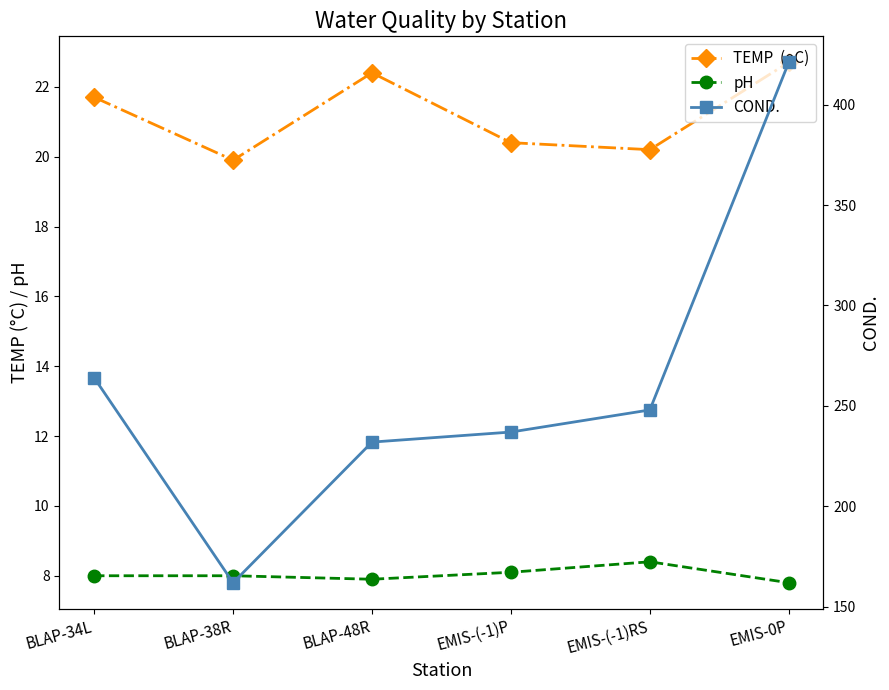

Which series has the widest spread of values?

COND.